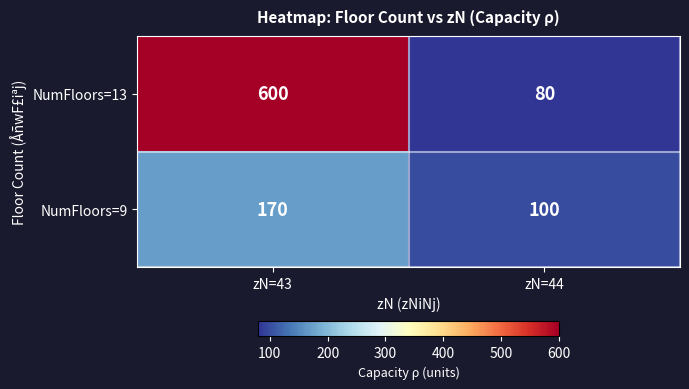

Which series changed the most between zN=43 and zN=44?

NumFloors=13